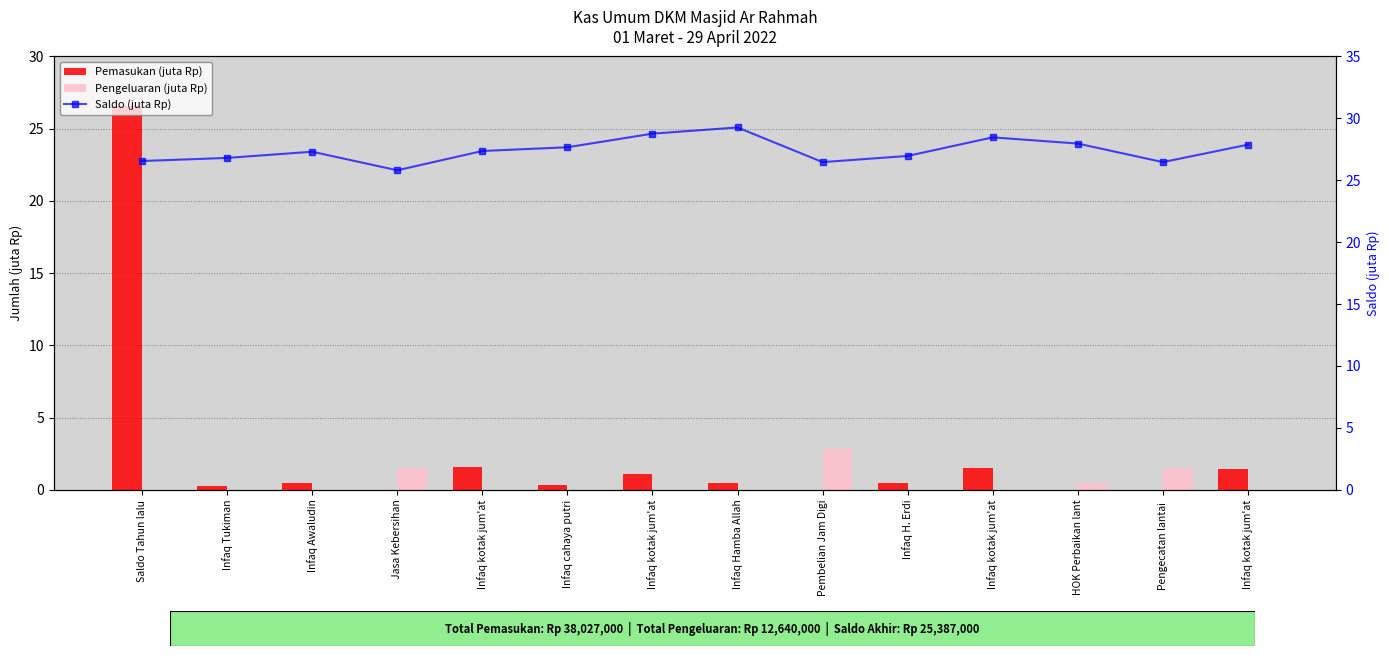

What are all the series names shown in the legend?

Pemasukan (juta Rp), Pengeluaran (juta Rp), Saldo (juta Rp)